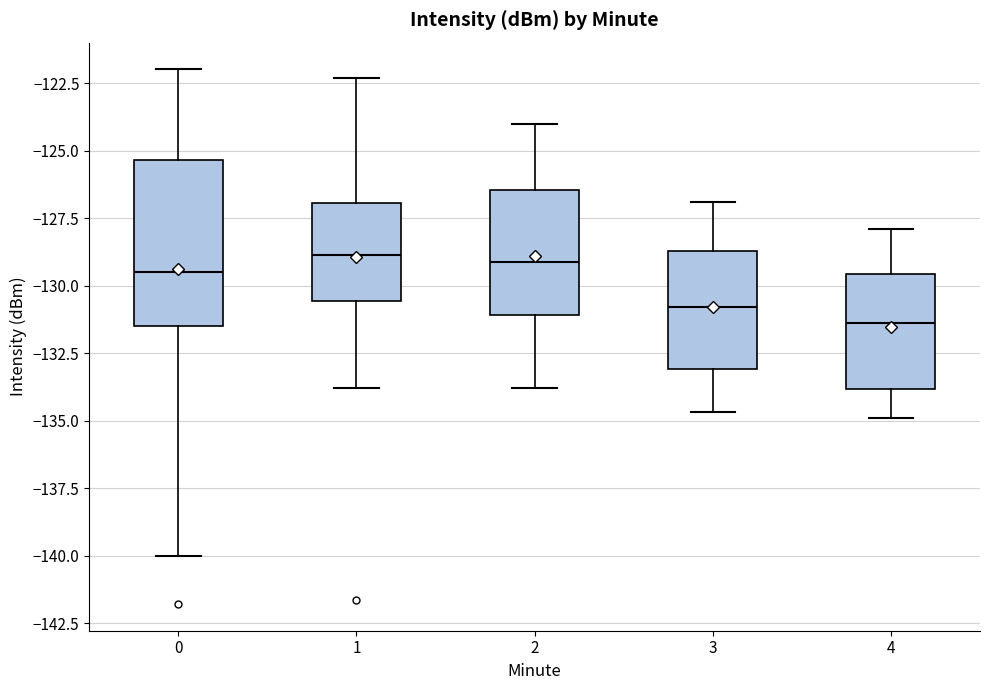

Reading left to right, transcribe this box plot: for each box, give where its median line is, the range the box spans, and where its two whiskers end, as read against the y-axis. The values are not printed on the chart, so give them approximately, as read against the axis.

0: median -129.5, box -131.5 to -125.5, whiskers -140.0 to -122.0
1: median -129.0, box -130.5 to -127.0, whiskers -134.0 to -122.5
2: median -129.0, box -131.0 to -126.5, whiskers -134.0 to -124.0
3: median -131.0, box -133.0 to -128.5, whiskers -134.5 to -127.0
4: median -131.5, box -134.0 to -129.5, whiskers -135.0 to -128.0